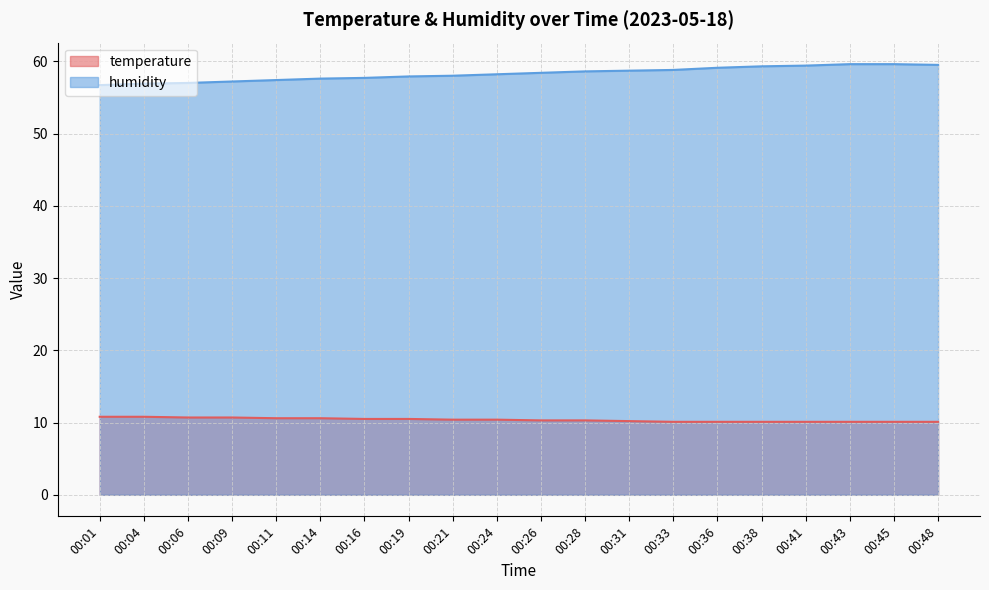

What is the maximum value shown in the chart?

59.6